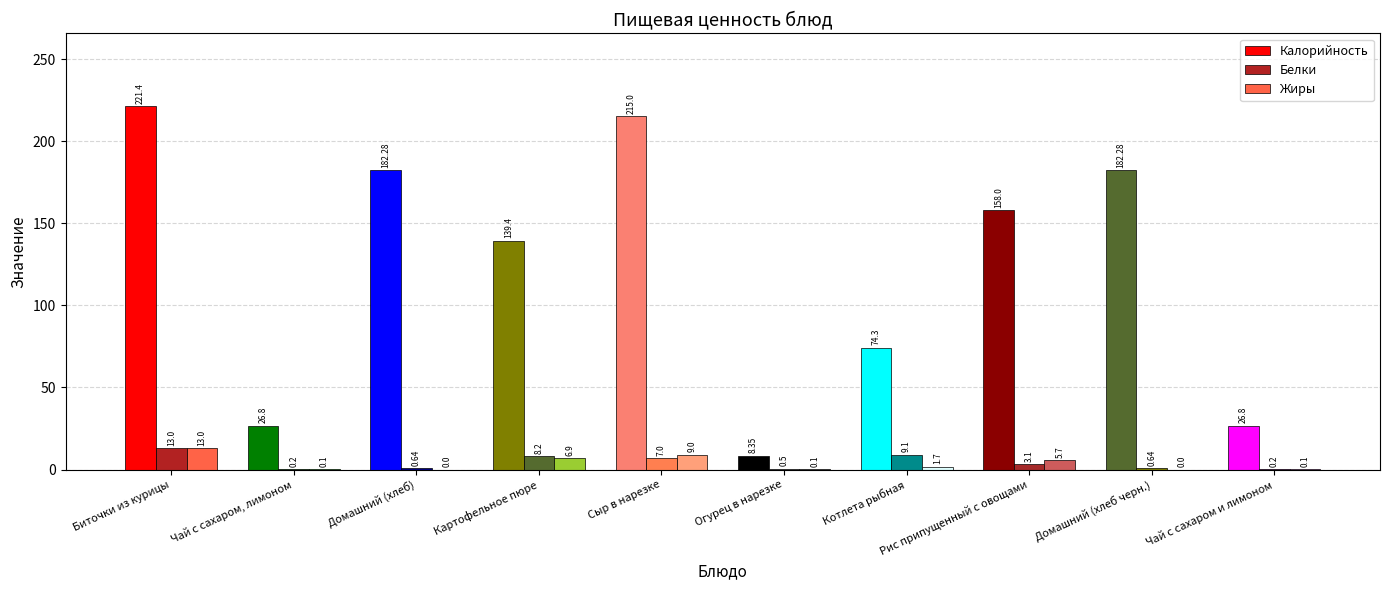

Are the bars grouped side by side (vs. stacked)?

Yes